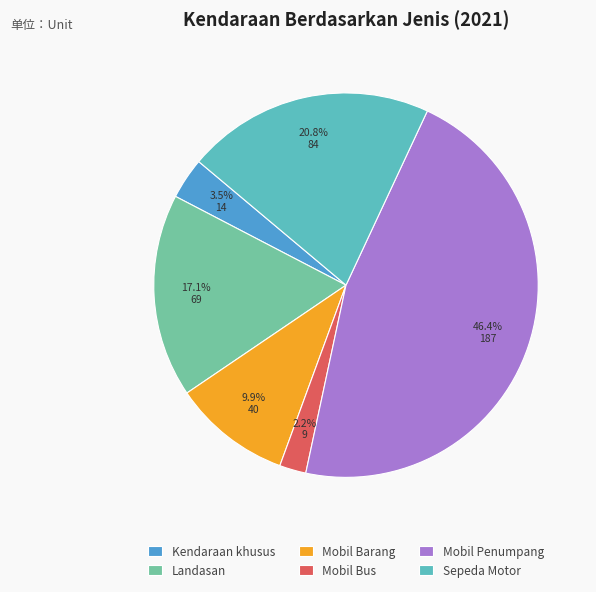

Which slice is the largest?

Mobil Penumpang